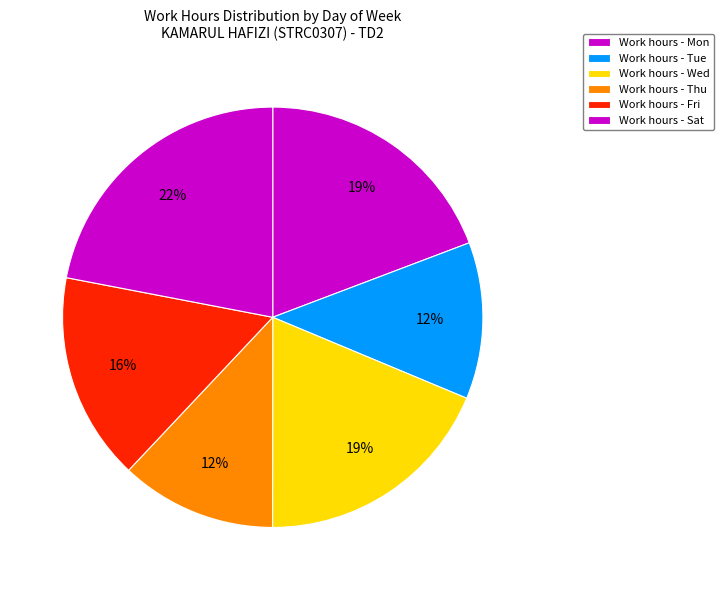

Is there any slice that represents more than half of the pie?

No